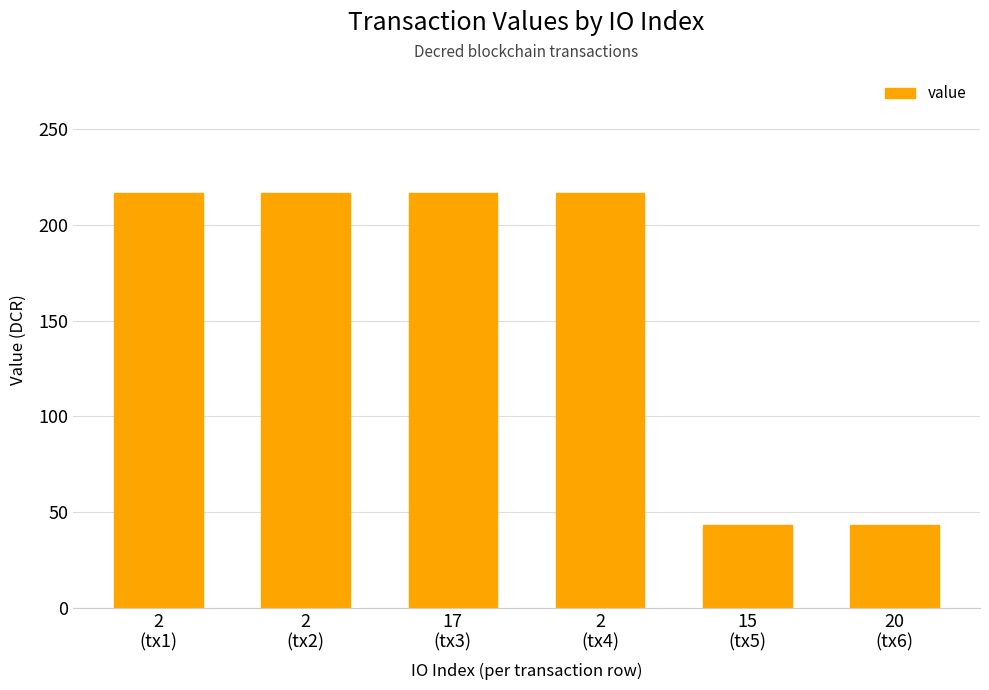

What is the difference between the second highest and minimum values?

173.7